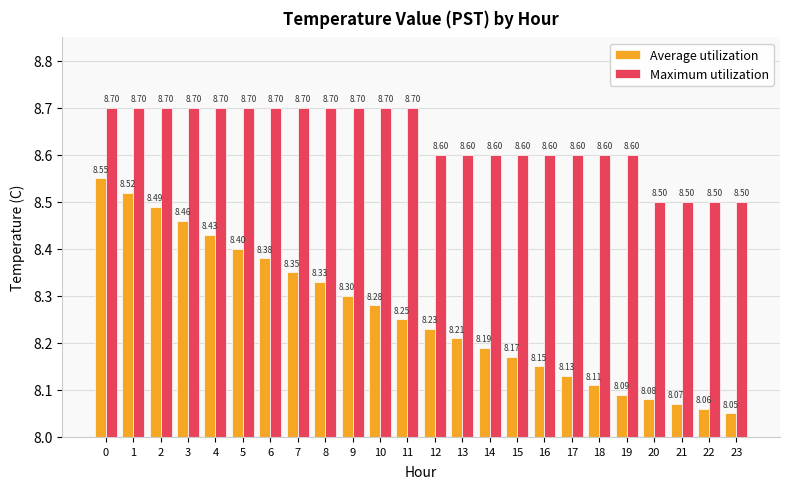

Which series has the largest range (max minus min)?

Average utilization